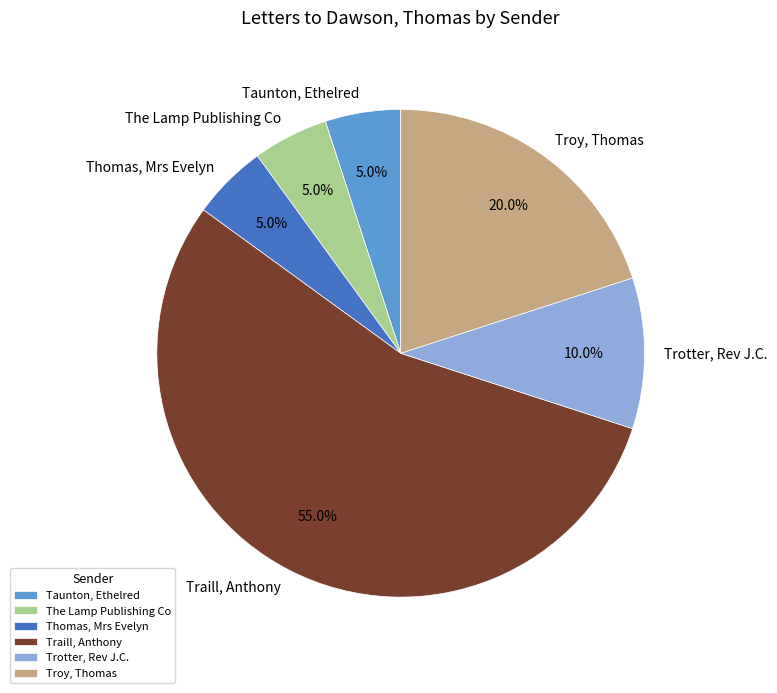

Is it true that Traill, Anthony is 55% of the pie?

True